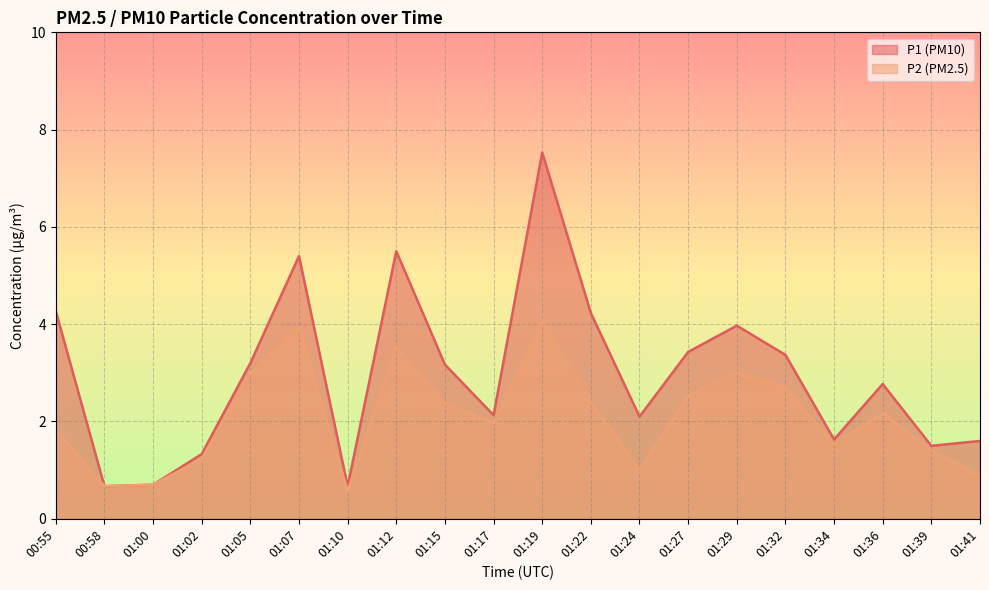

True or false: P2 and P1 intersect in this chart.

False